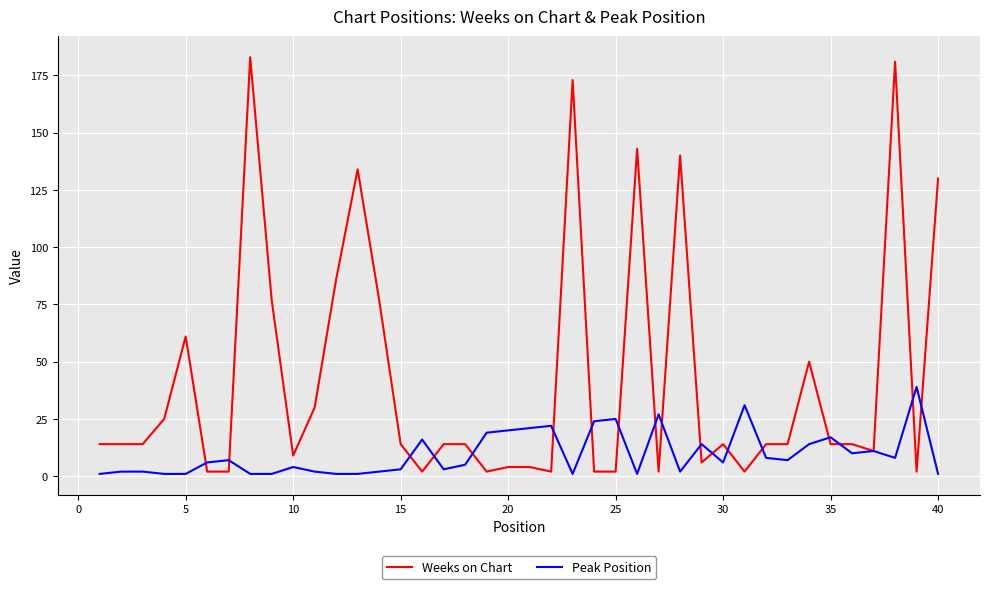

Reading left to right, what are all the values shown in this chart?

Weeks on Chart: 14	14	14	25	61	2	2	183	77	9	30	86	134	77	14	2	14	14	2	4	4	2	173	2	2	143	2	140	6	14	2	14	14	50	14	14	11	181	2	130
Peak Position: 1	2	2	1	1	6	7	1	1	4	2	1	1	2	3	16	3	5	19	20	21	22	1	24	25	1	27	2	14	6	31	8	7	14	17	10	11	8	39	1